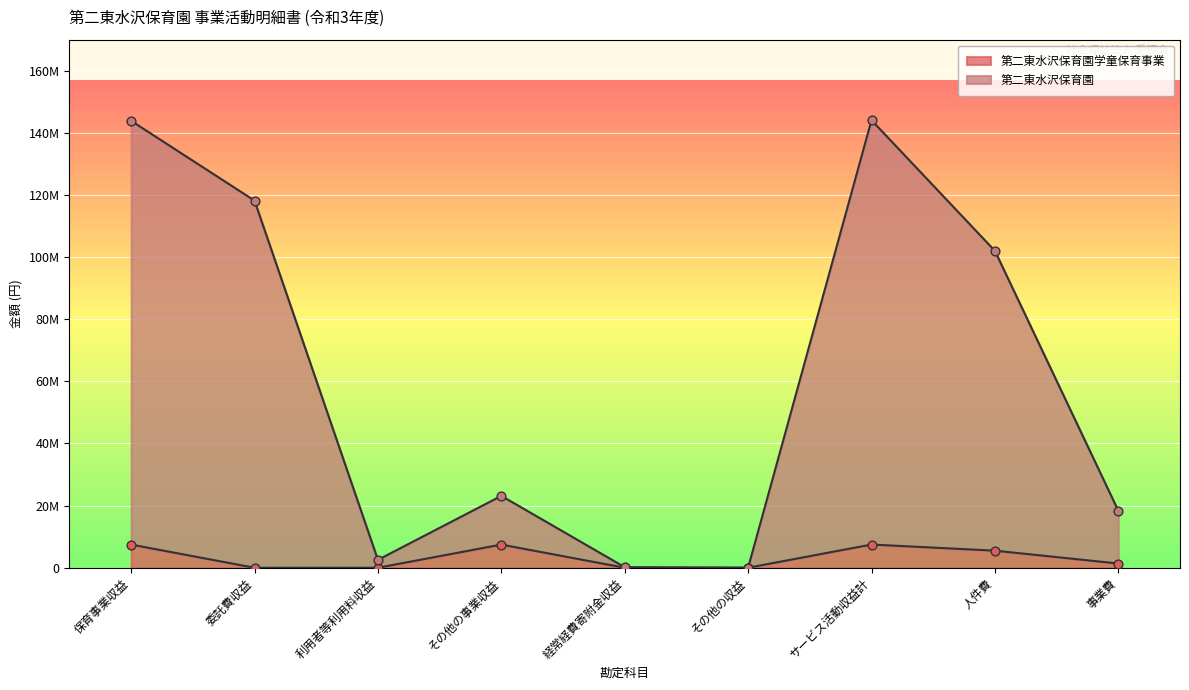

What are all the series names shown in the legend?

第二東水沢保育園, 第二東水沢保育園学童保育事業